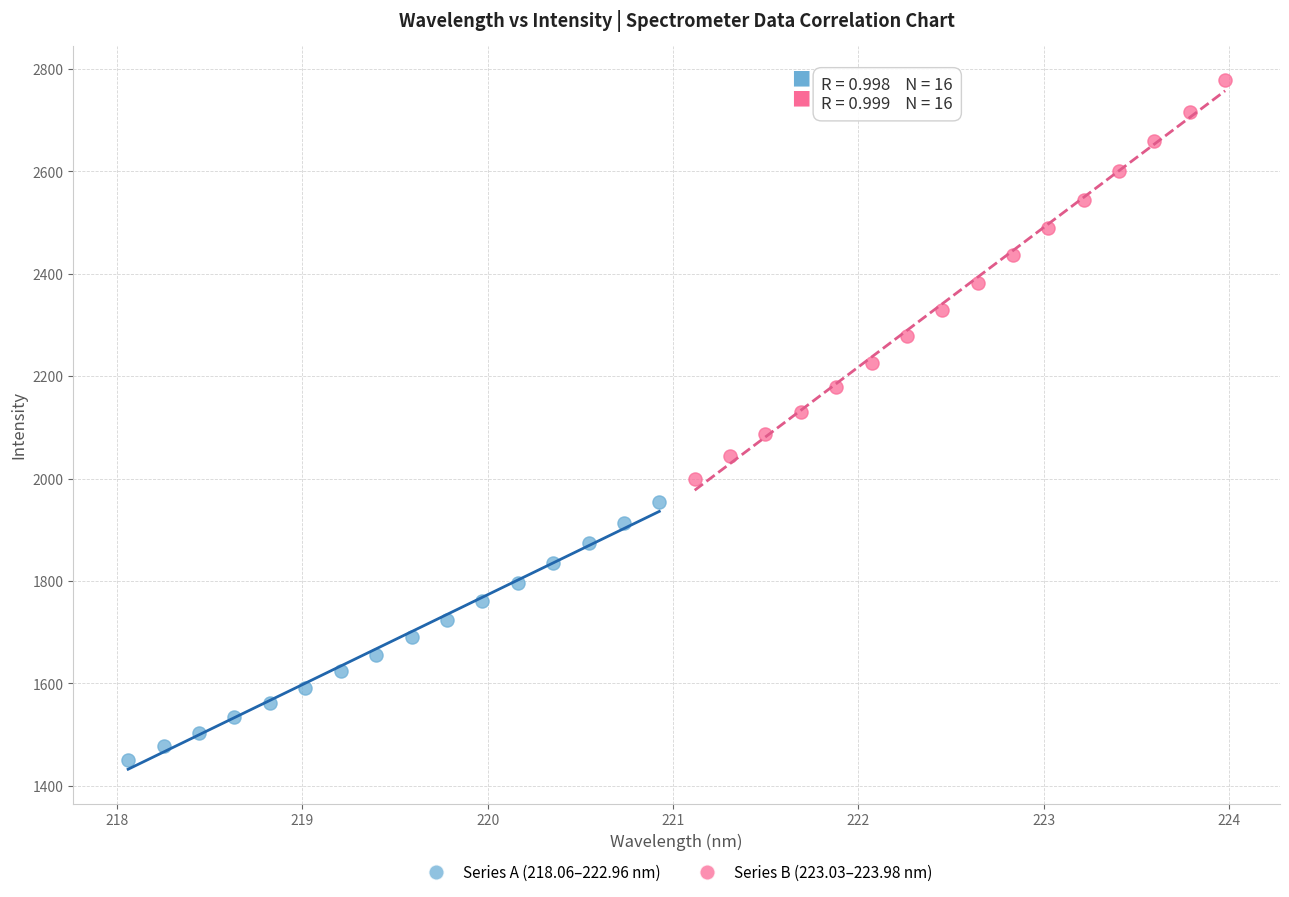

Which series reaches the maximum Y coordinate?

Series B (223.03–223.98 nm)